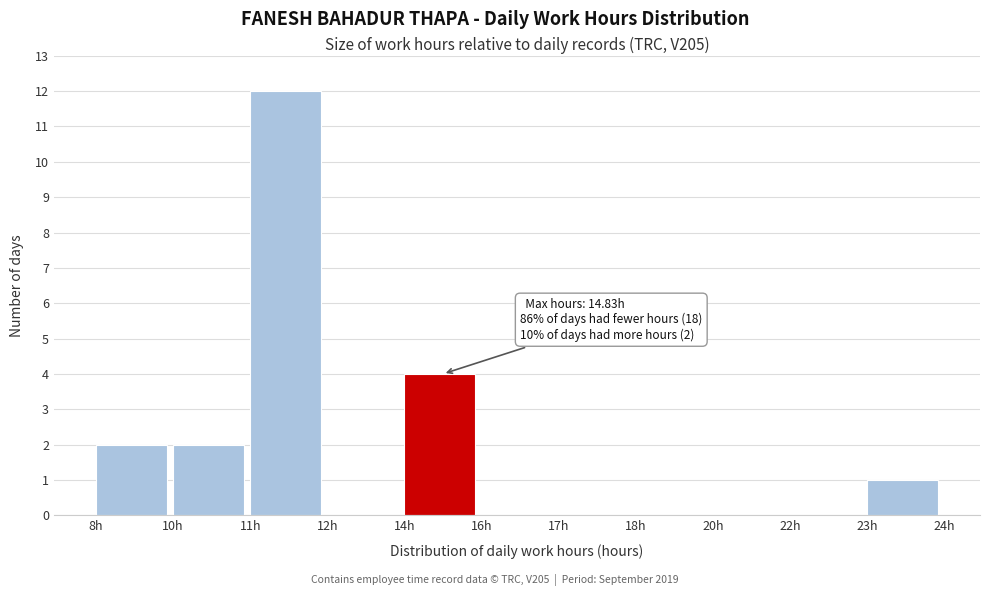

Reading left to right, transcribe all the data shown in this chart.

8h=2	10h=2	11h=12	12h=0	14h=4	16h=0	17h=0	18h=0	20h=0	22h=0	23h=1